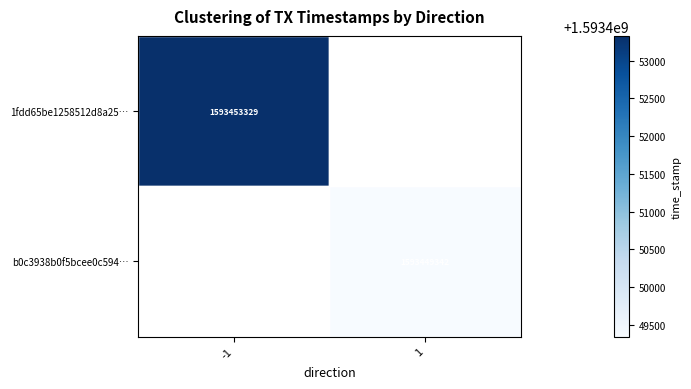

The b0c3938b0f5bcee0c594… series shows 1593449342 at 1. True or false?

True